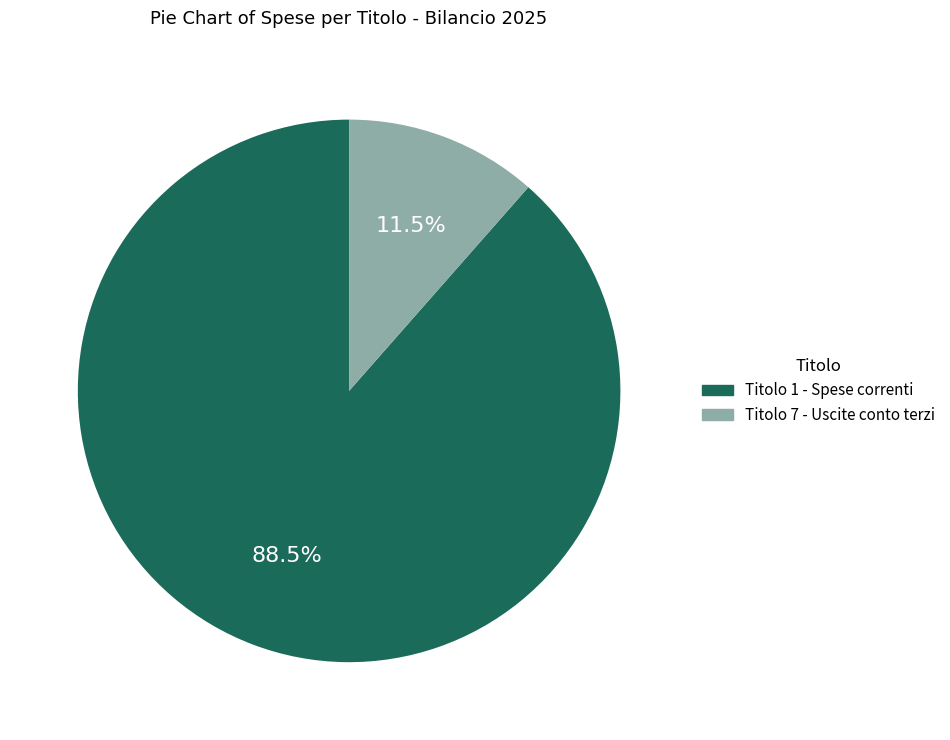

What percentage is NOT represented by Titolo 7 - Uscite conto terzi?

88.5%